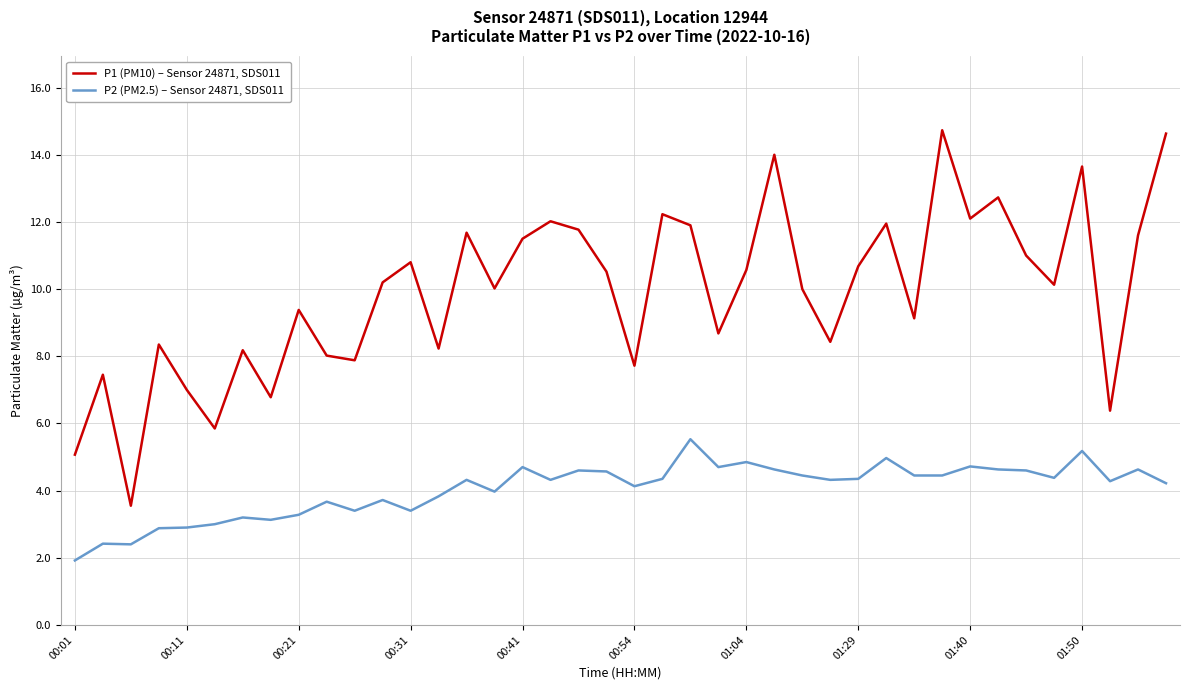

True or false: P1 (PM10) – Sensor 24871, SDS011 and P2 (PM2.5) – Sensor 24871, SDS011 intersect in this chart.

False